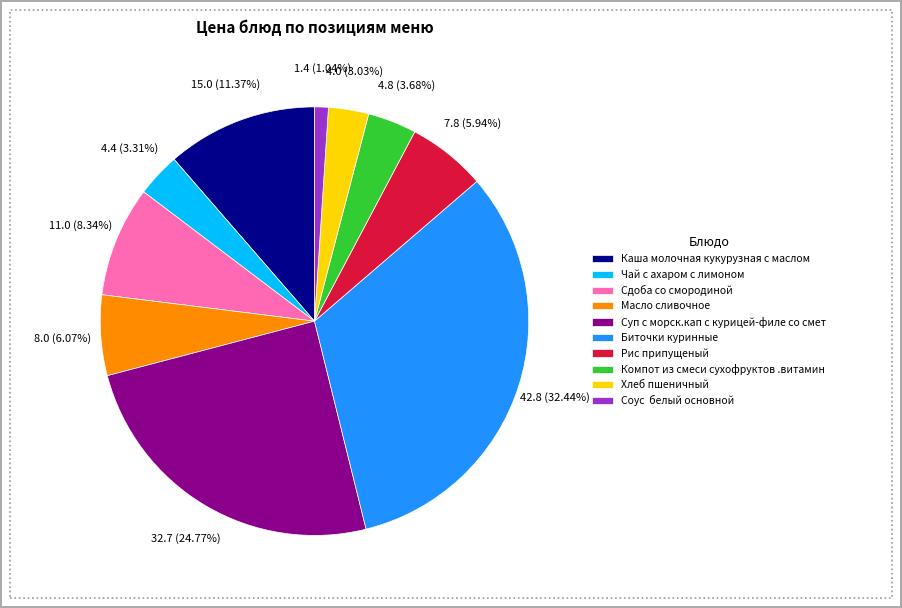

Which category has the biggest portion of the pie?

Биточки куринные